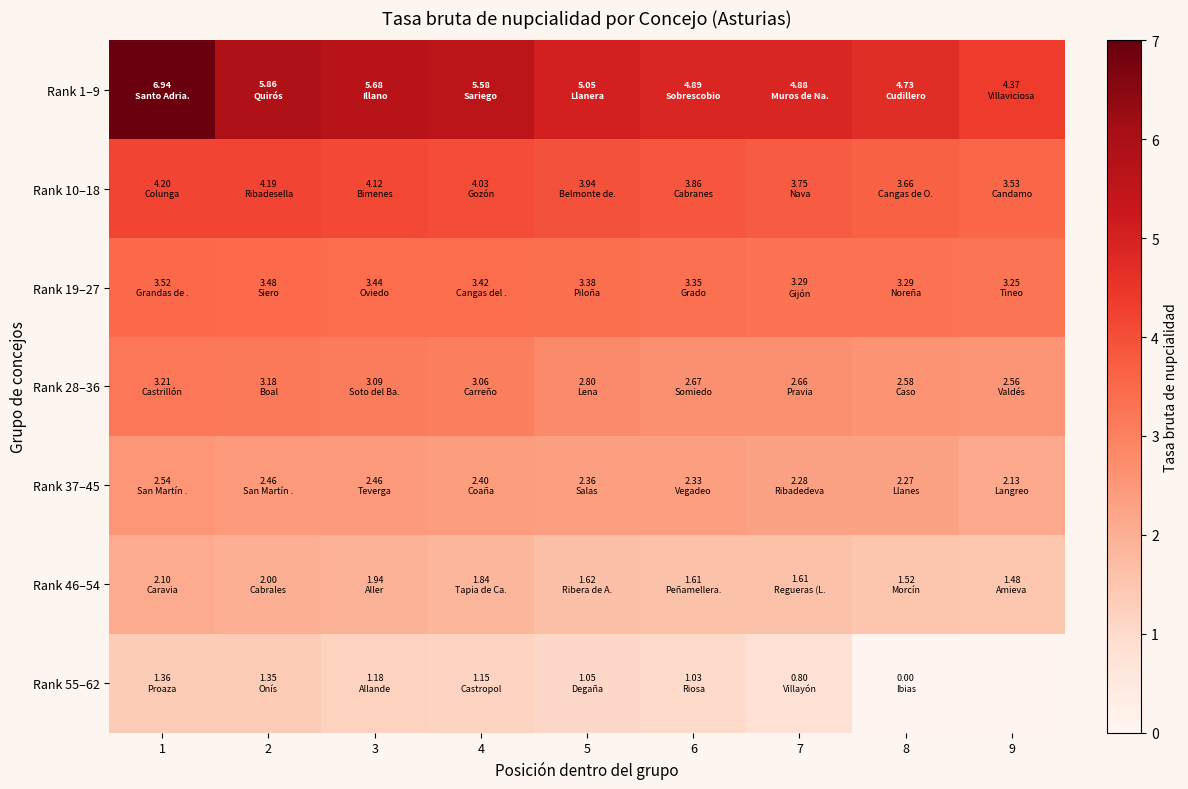

At how many categories does at least one series exceed 6?

1